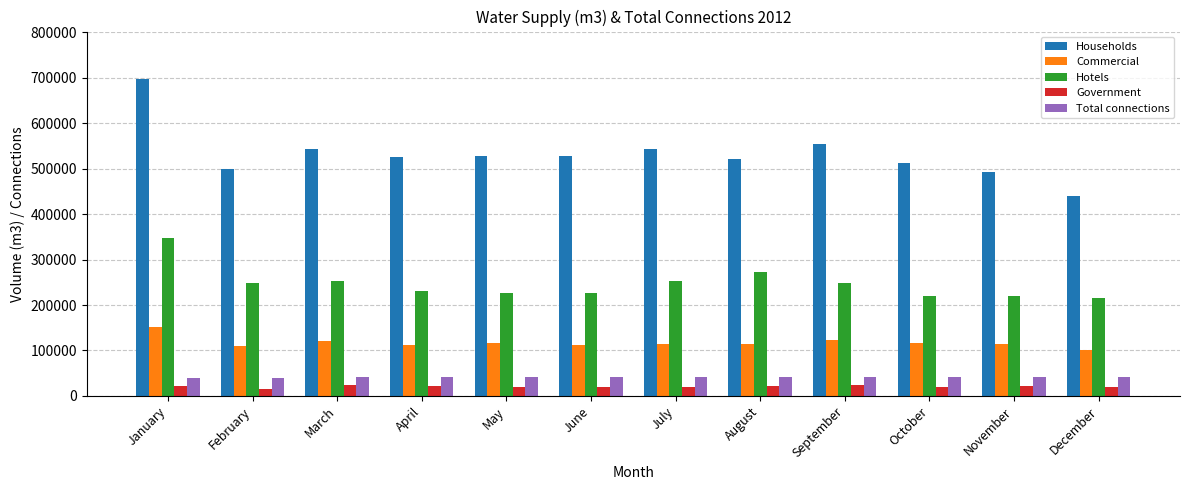

At how many categories does at least one series exceed 320904?

12